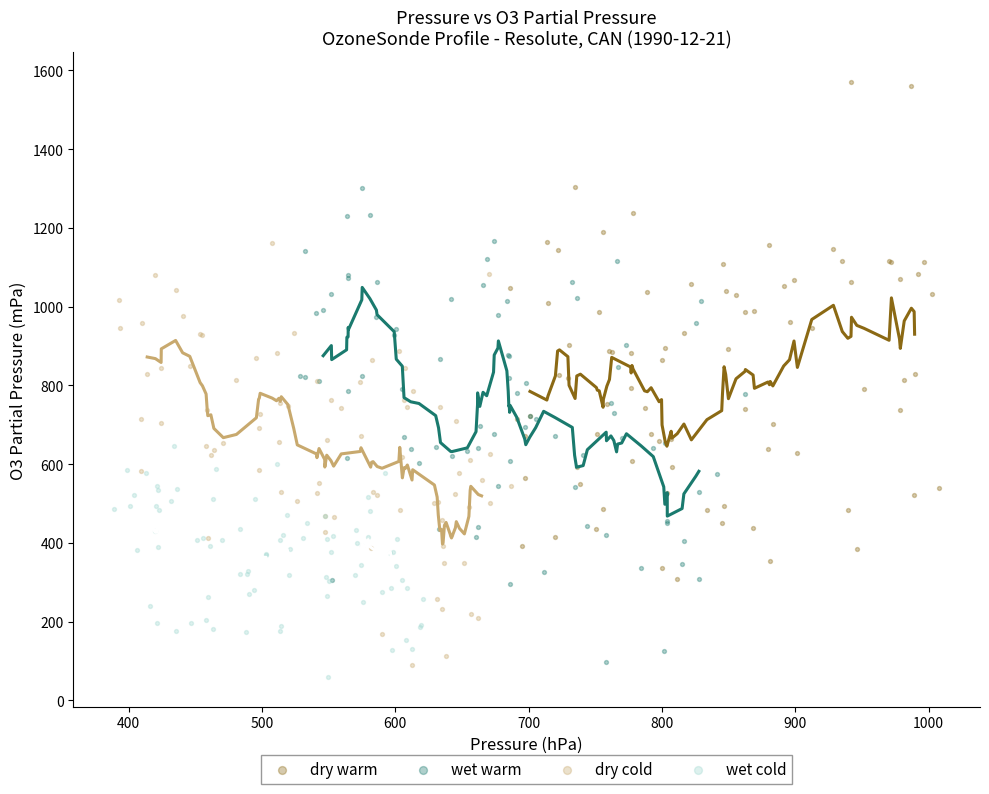

Which series reaches the minimum Y coordinate?

wet cold